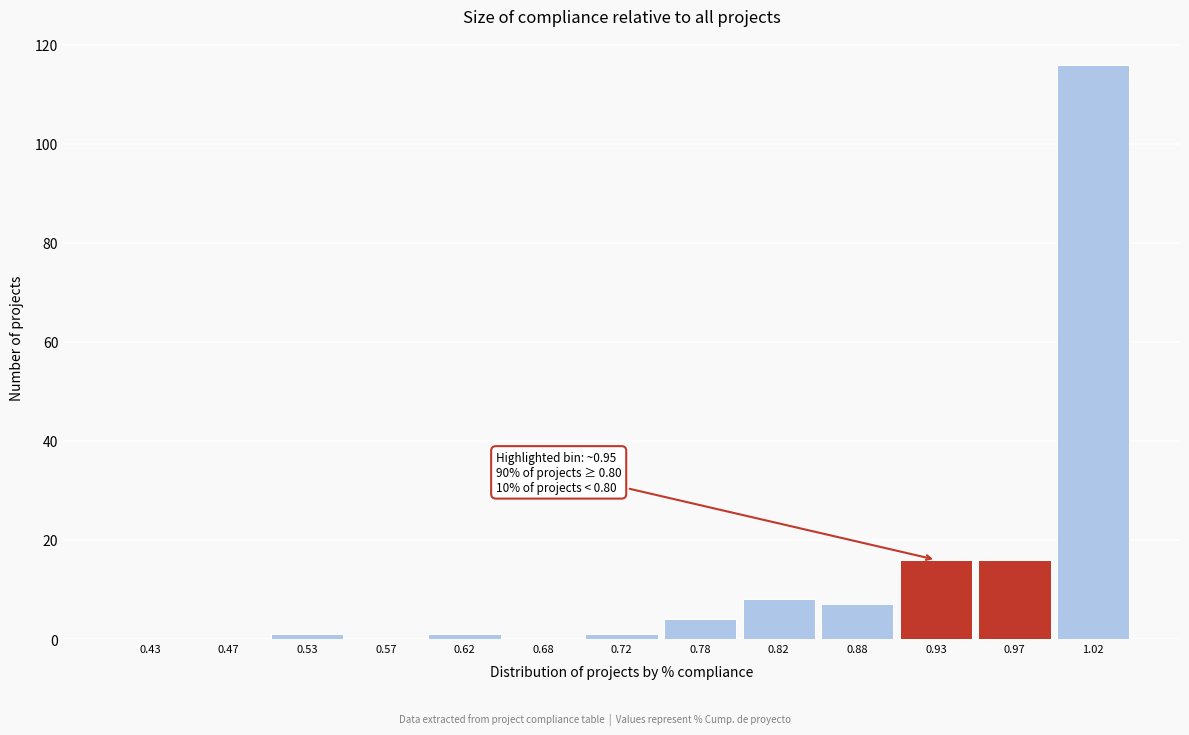

Reading right to left, what are all the values shown in this chart?

1.02=116	0.97=16	0.93=16	0.88=7	0.82=8	0.78=4	0.72=1	0.68=0	0.62=1	0.57=0	0.53=1	0.47=0	0.43=0